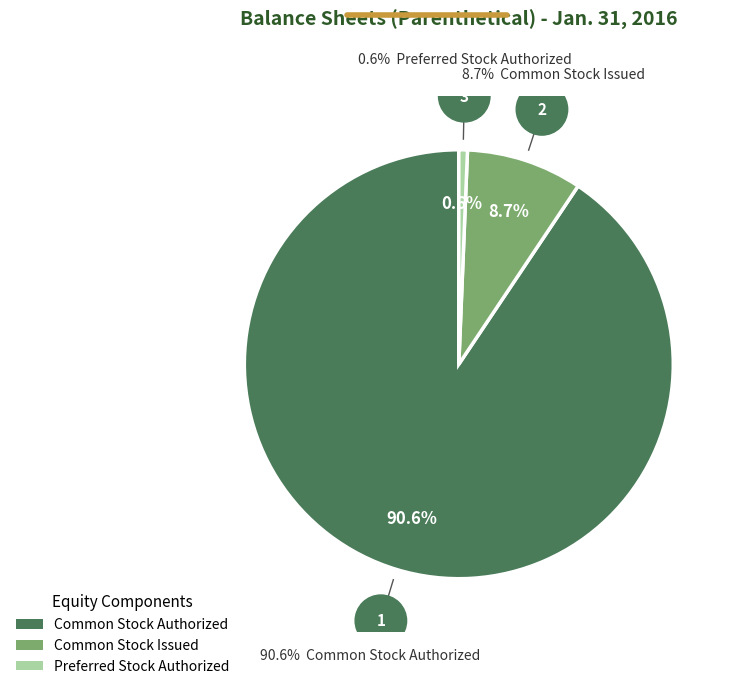

Does any single category account for the majority?

Yes